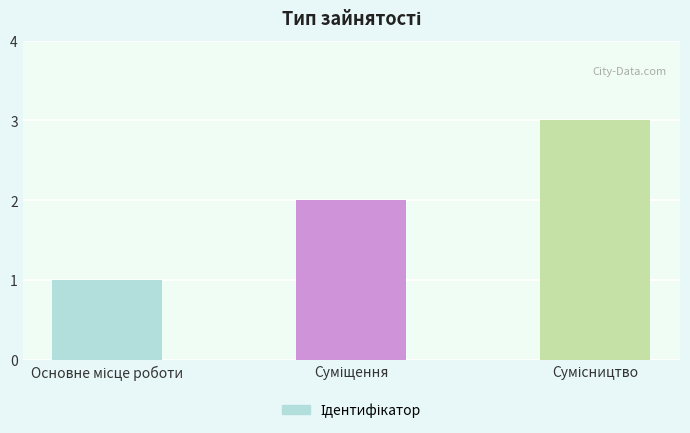

What is the maximum value shown in the chart?

3